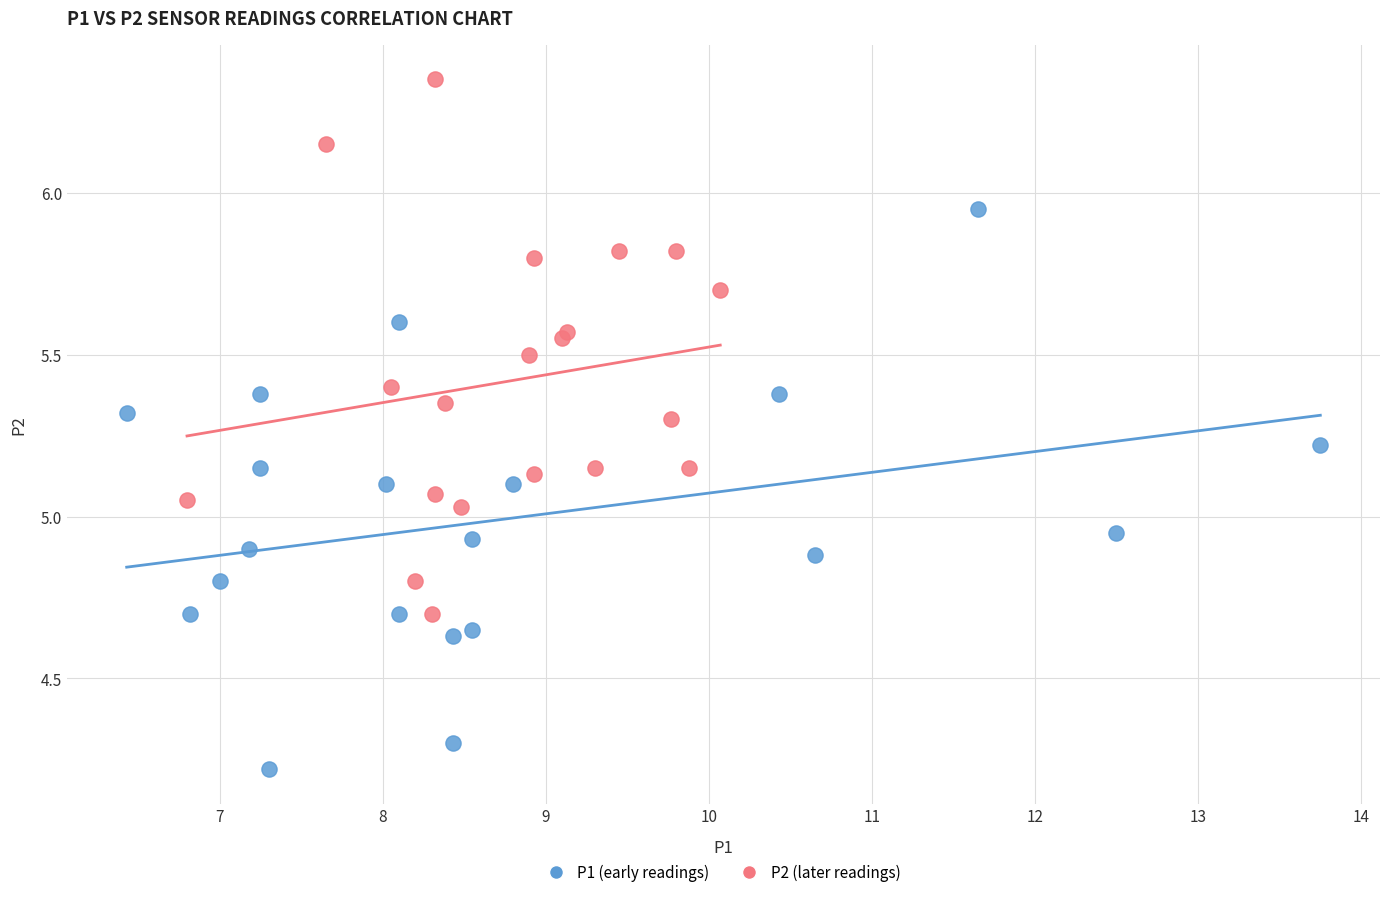

Which series contains the lowest Y value?

P1 (early readings)